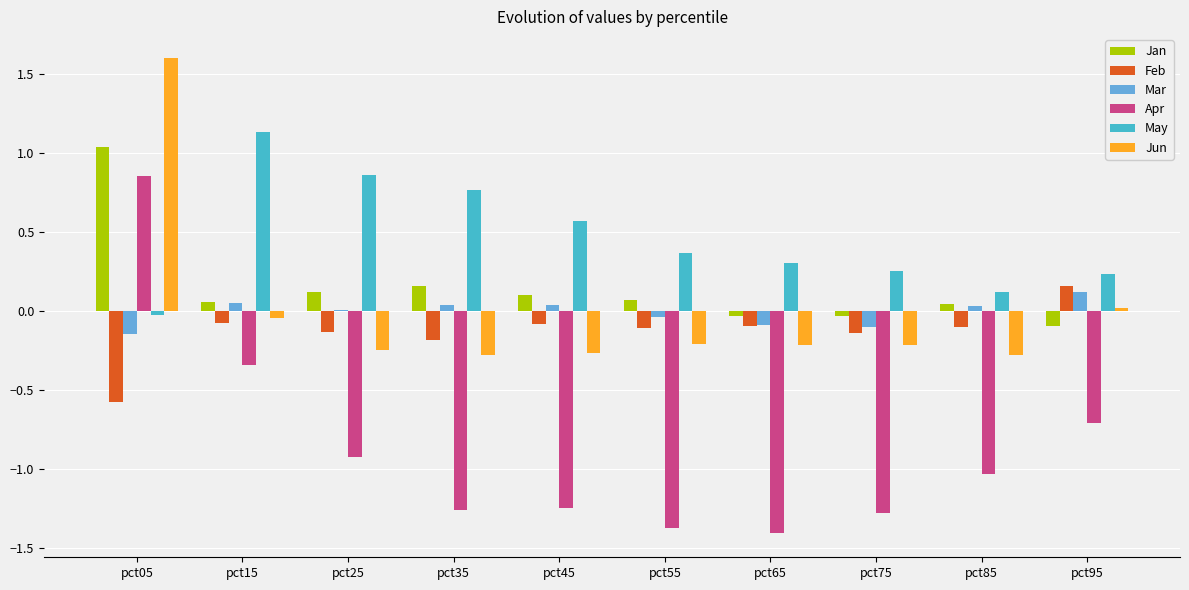

Which category has the highest value across all series?

pct05